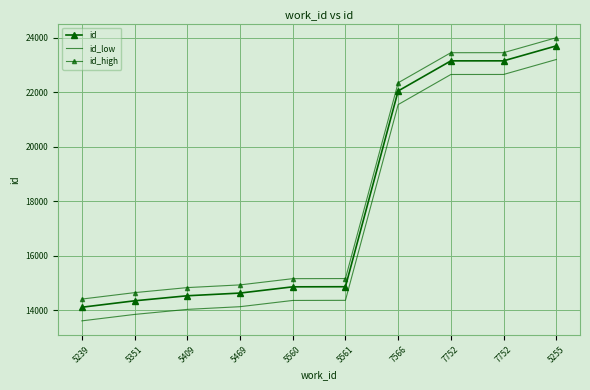

Count the number of categories in the chart.

10